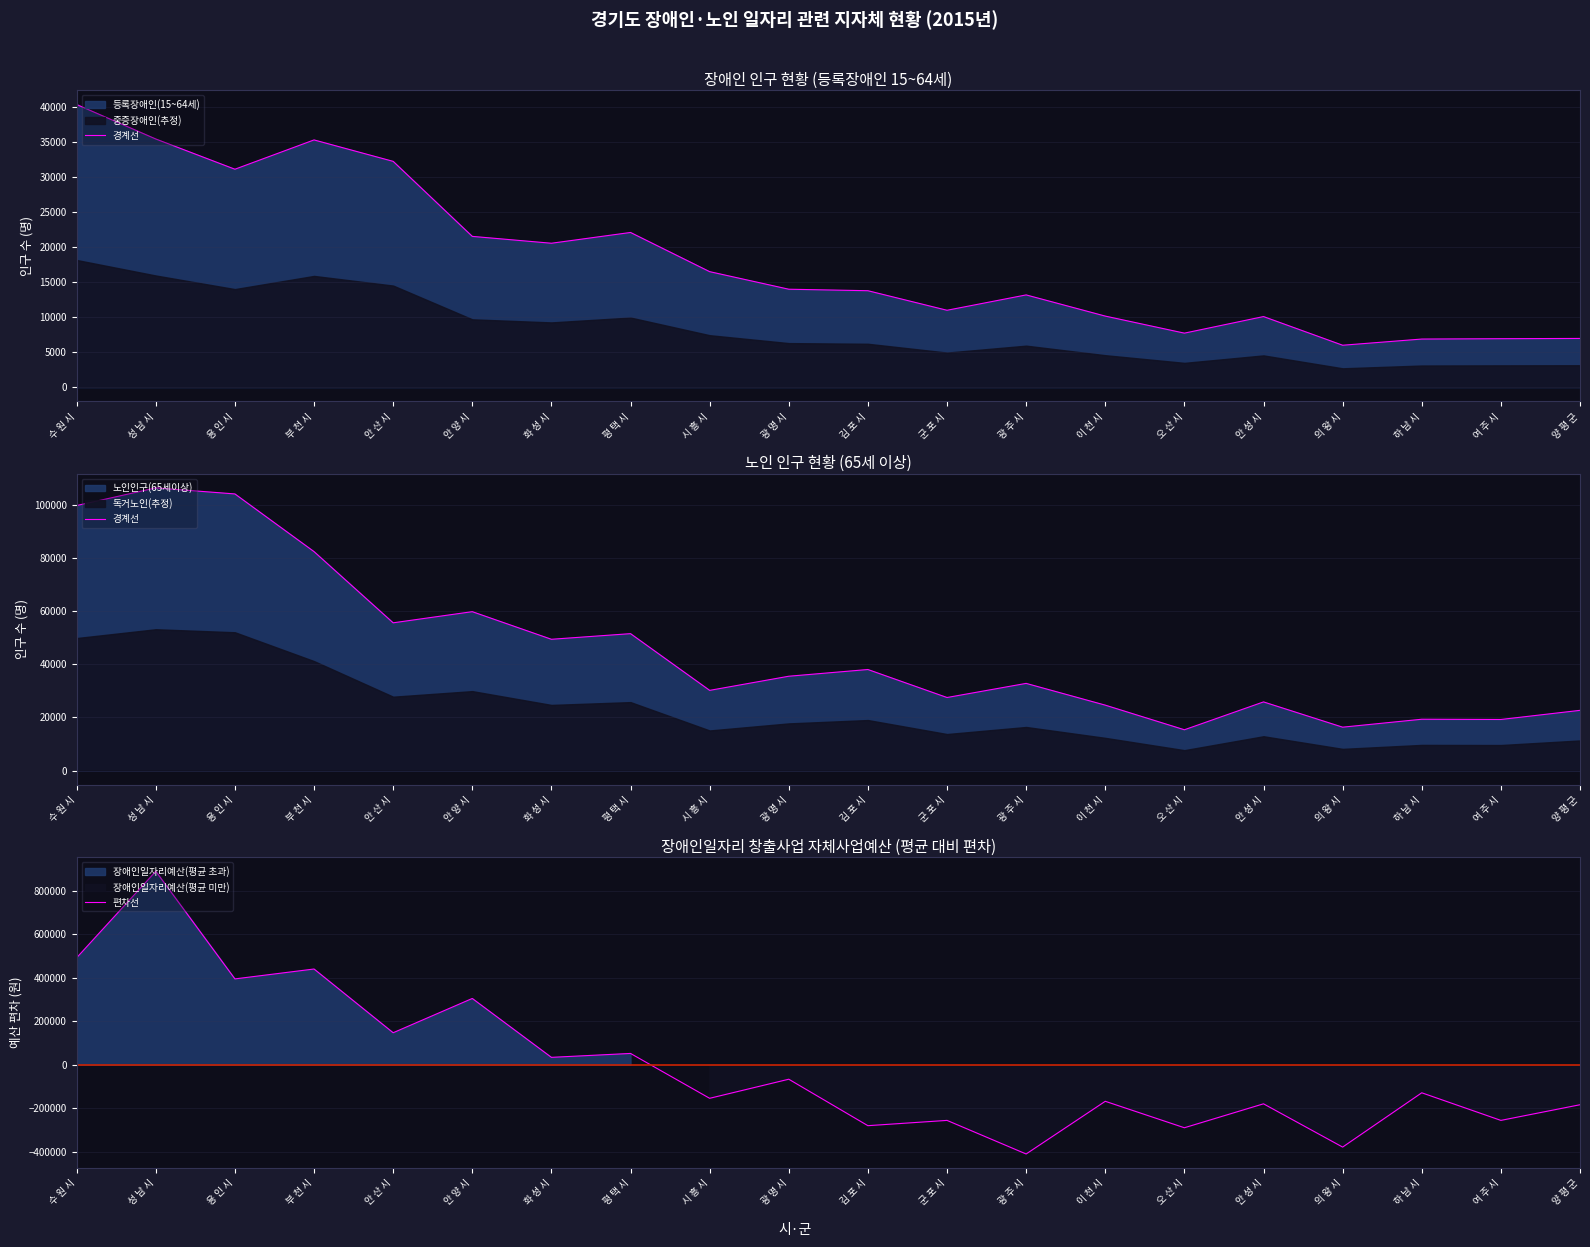

At which category is the sum across all series the highest?

성 남 시